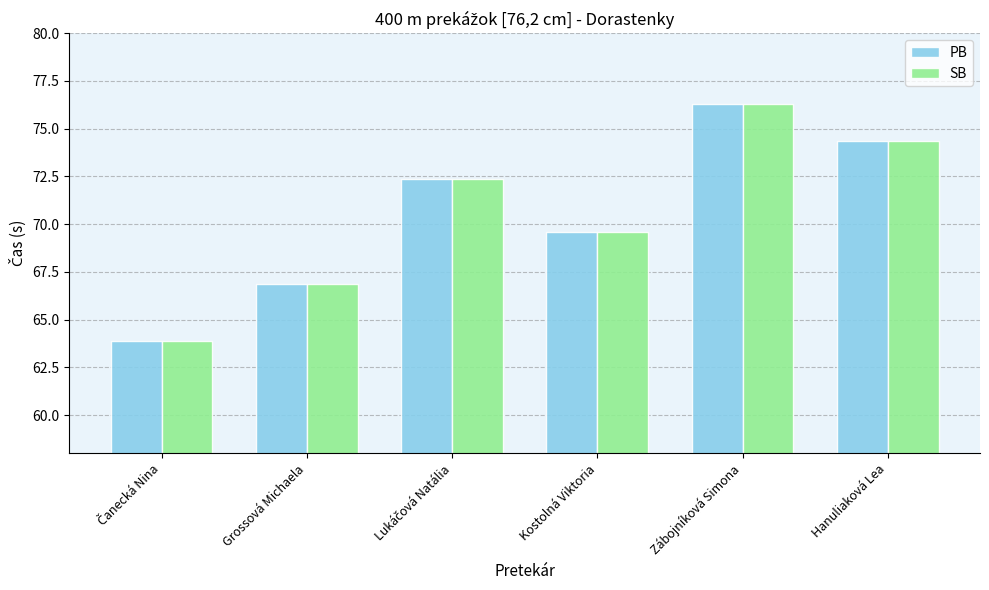

At how many categories does at least one series exceed 72?

3